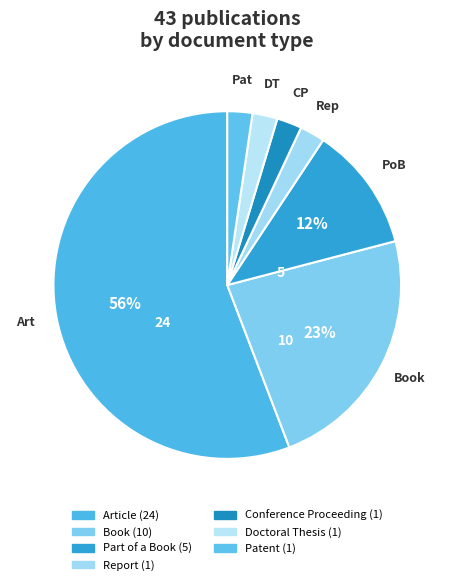

To the nearest percent, what is the difference between the largest and smallest slice percentages?

53%